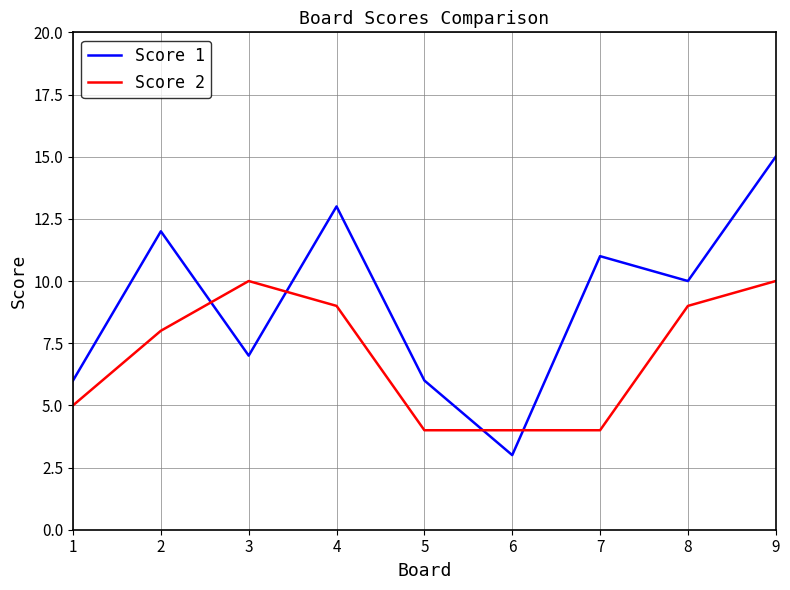

At which label does Score 1 first exceed 10?

2